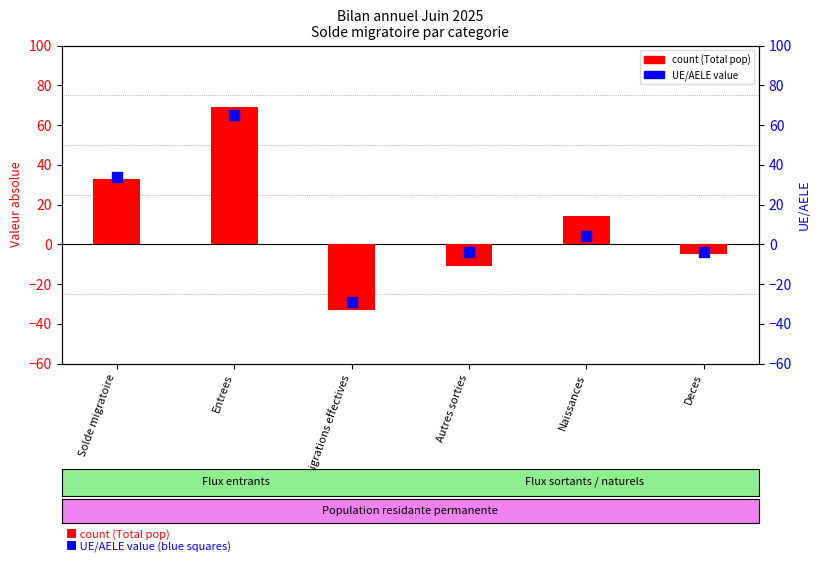

What is the sum of all Total pop (red bars) values?

67